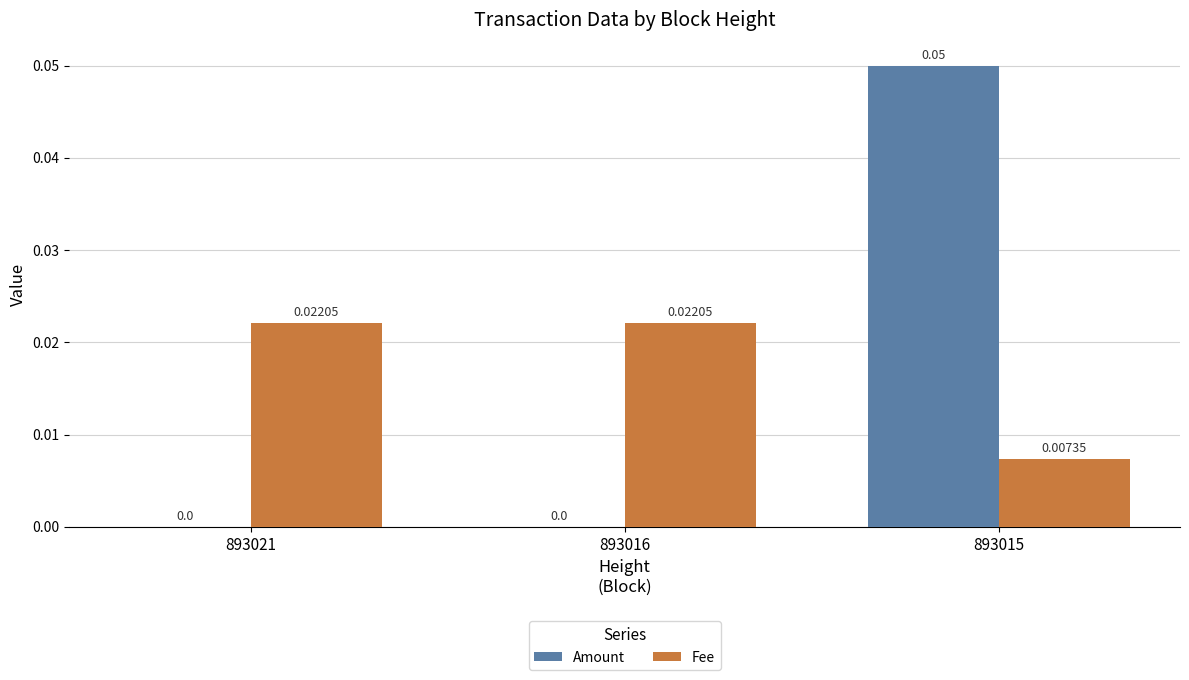

Is it true that Fee equals 0.0 at 893015?

True